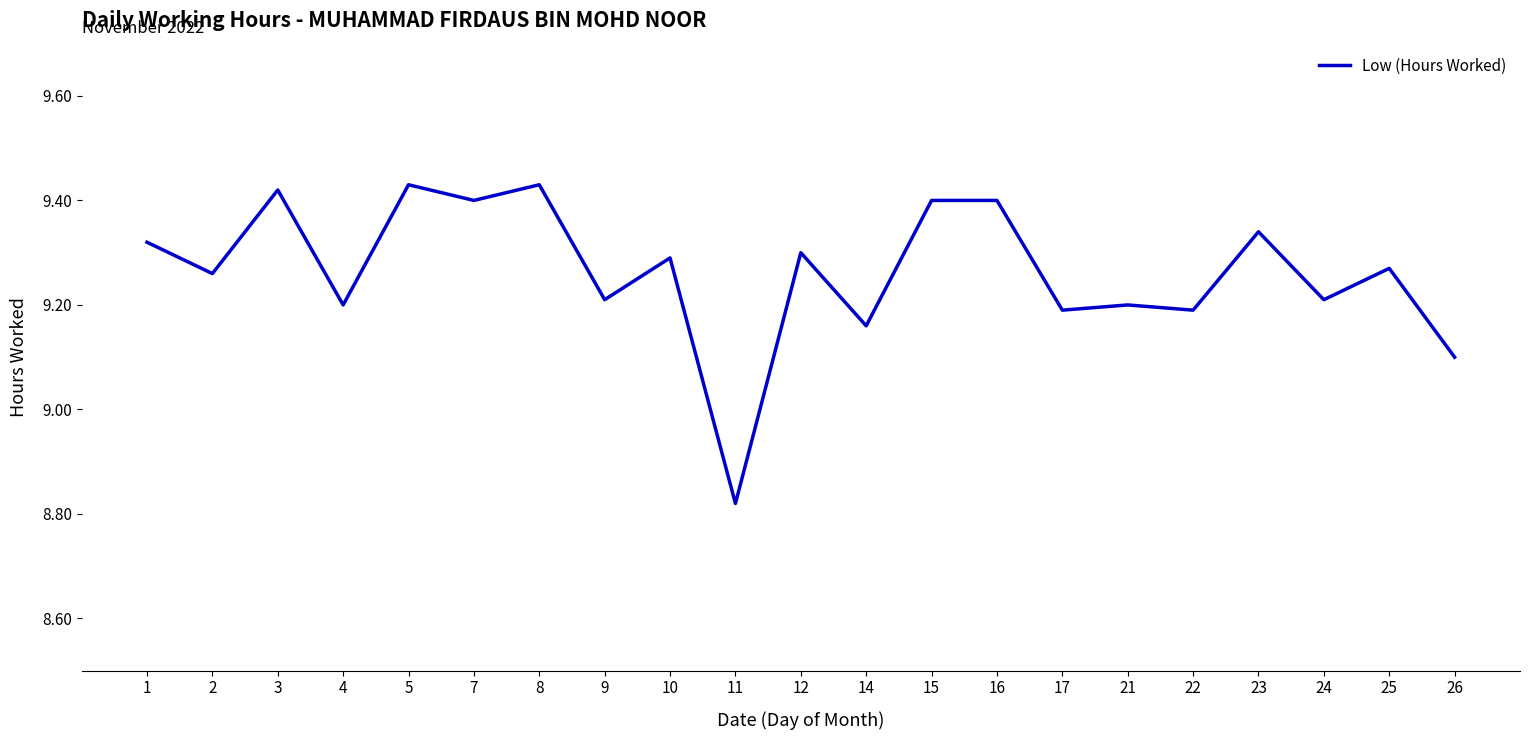

At which label does the data first exceed 9?

1